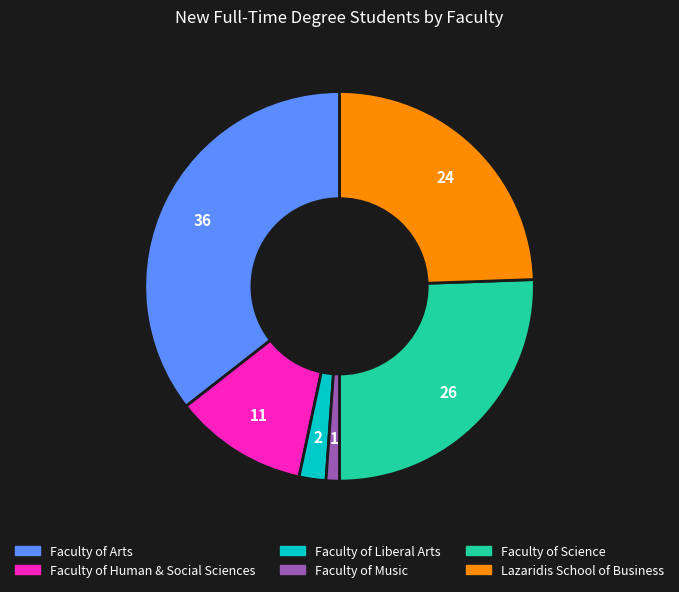

Between Faculty of Arts and Faculty of Human & Social Sciences, which is larger?

Faculty of Arts